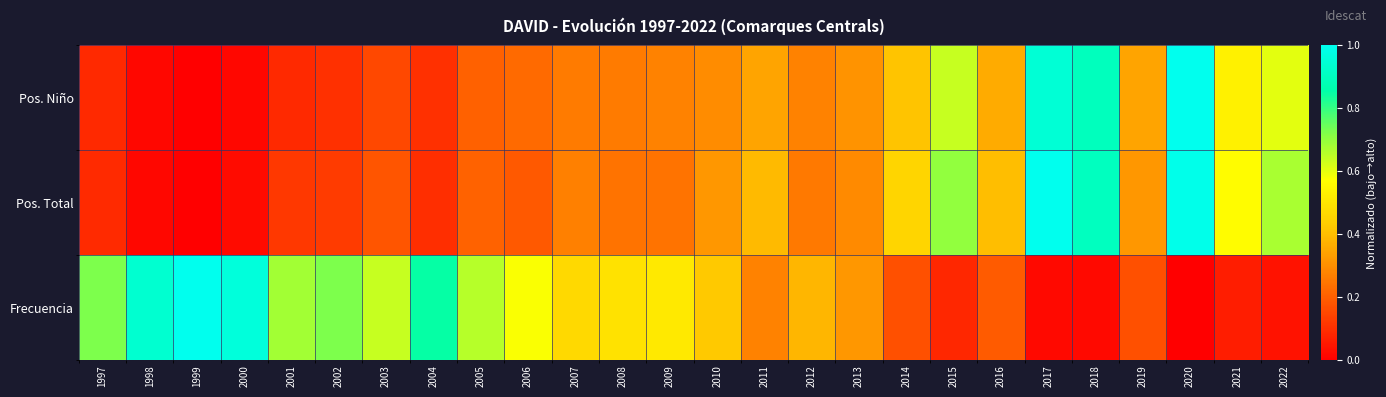

Which series has the largest total across all categories?

Frecuencia